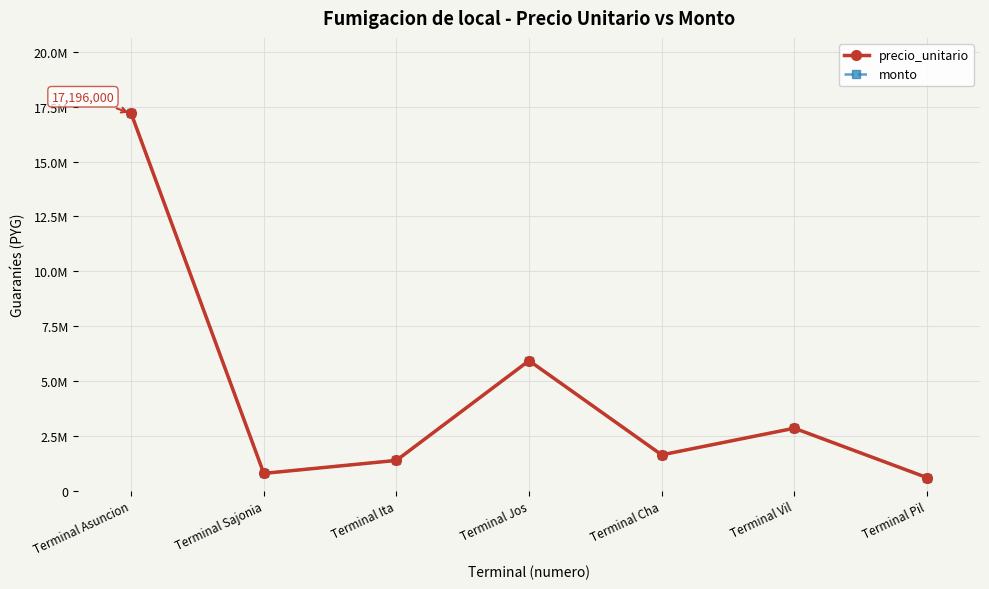

At which label does monto first exceed 1642000?

Terminal Asuncion